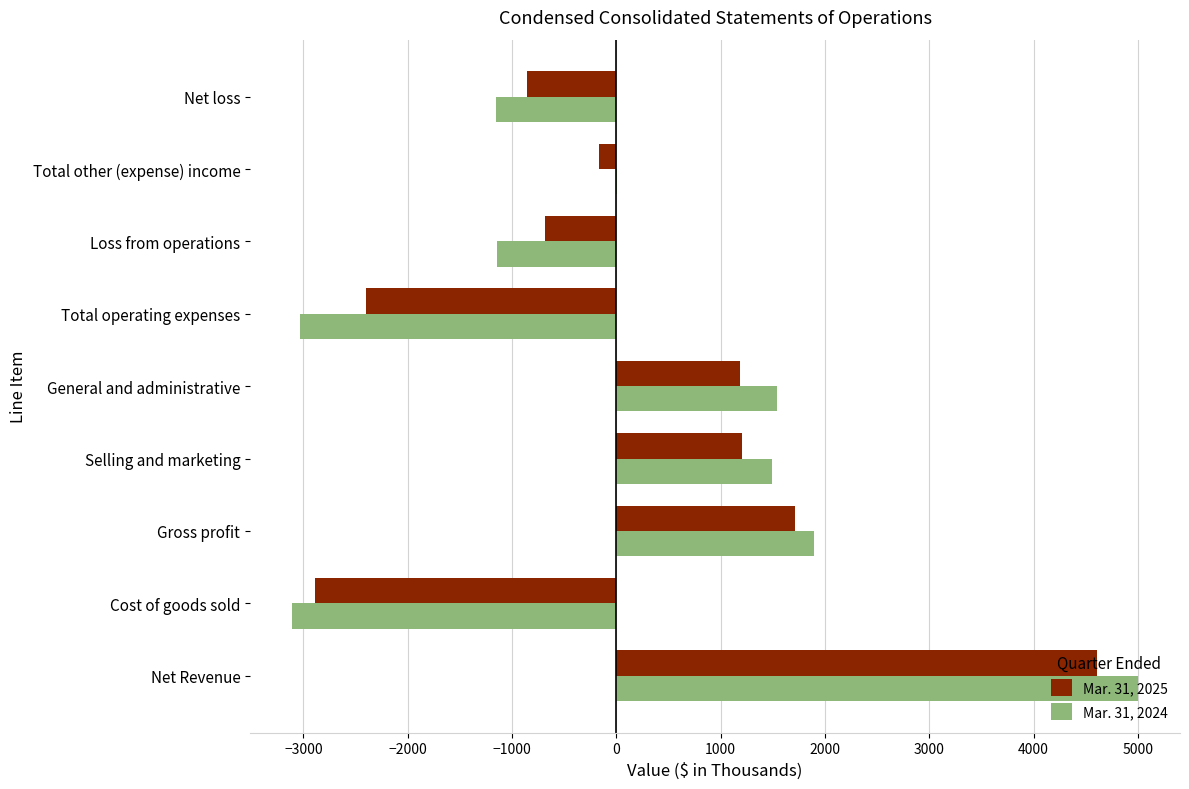

Is it true that Mar. 31, 2025 equals -2891 at Cost of goods sold?

True